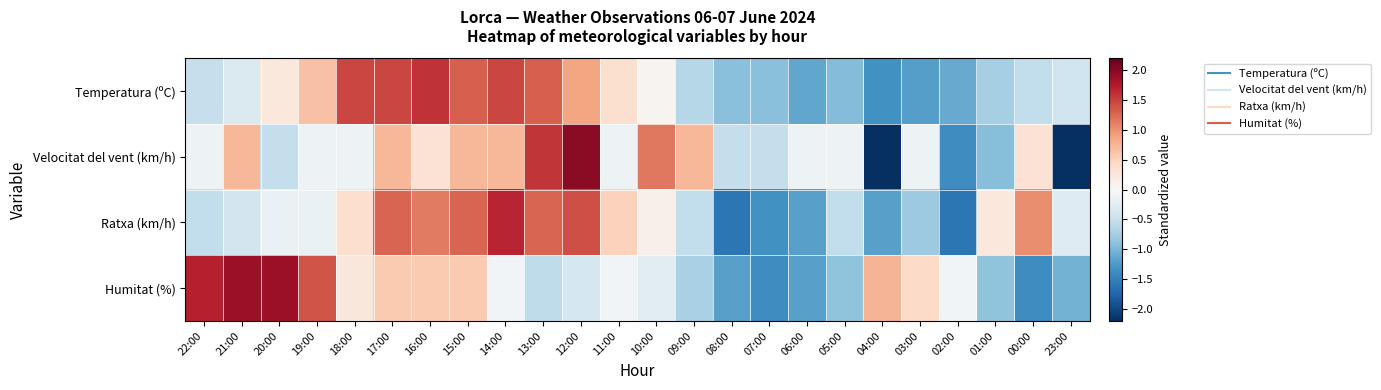

Which series has the widest spread of values?

Velocitat del vent (km/h)